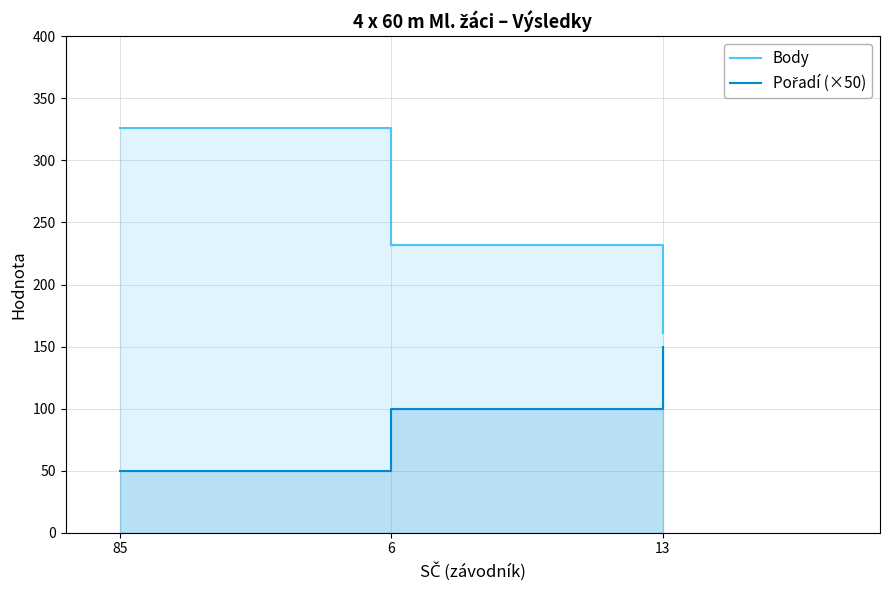

Rank the series at 13 from lowest to highest value.

Pořadí (×50), Body